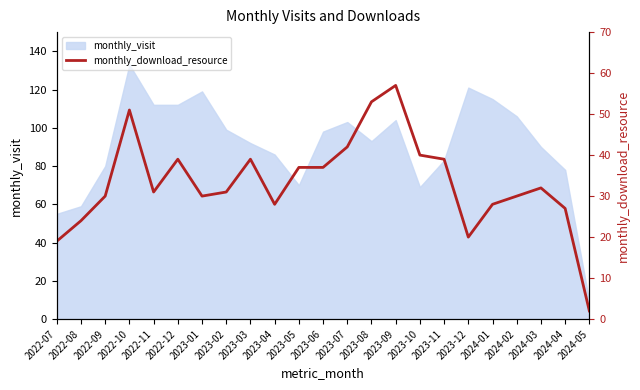

What is the minimum value for monthly_visit?

9